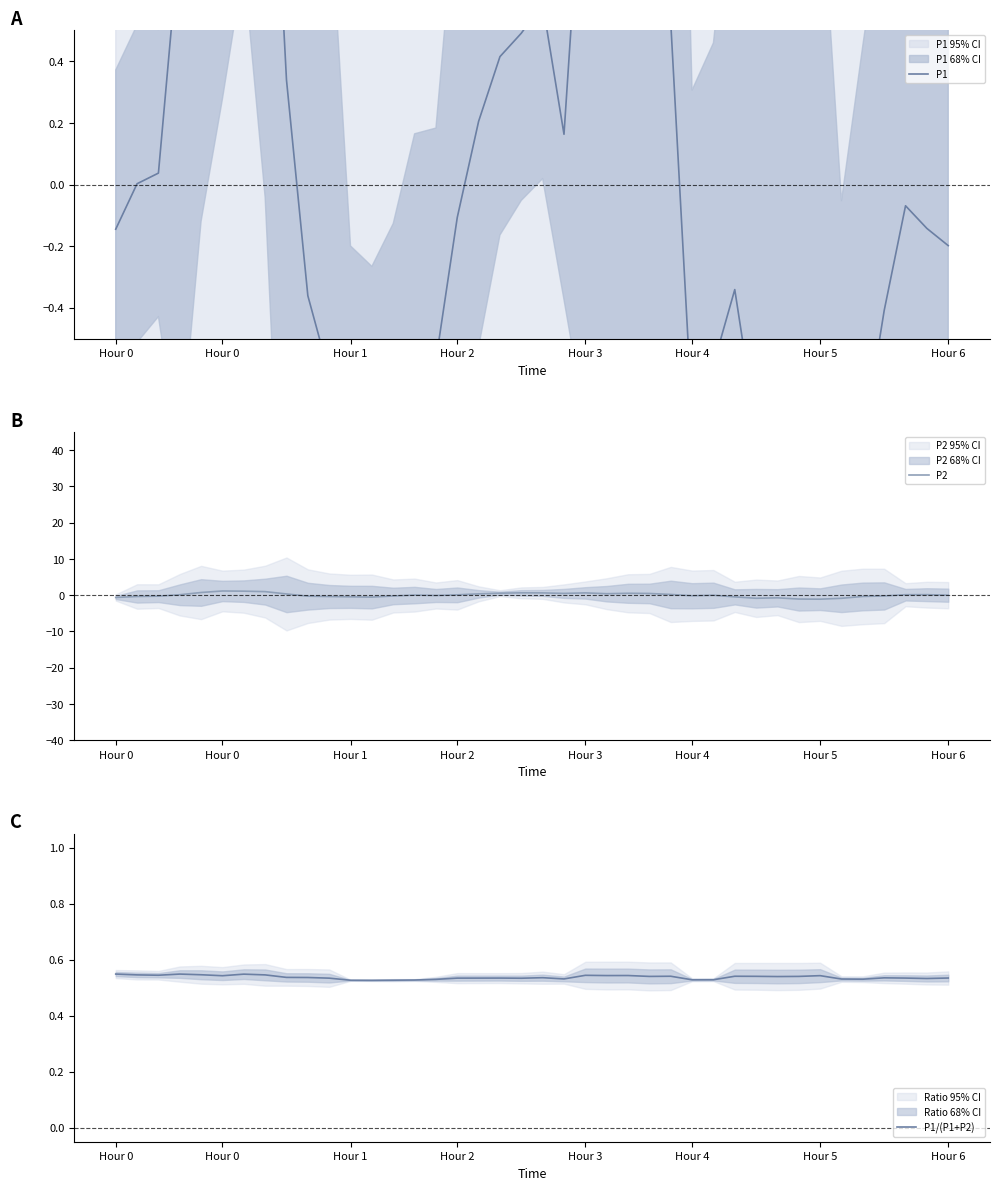

What is the sum of all P2 values?

0.3